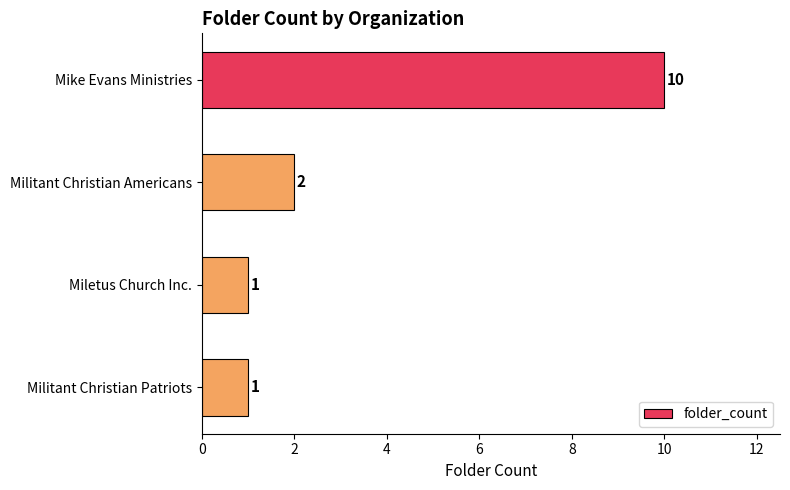

Is it true that the value at Militant Christian Americans is 2?

True